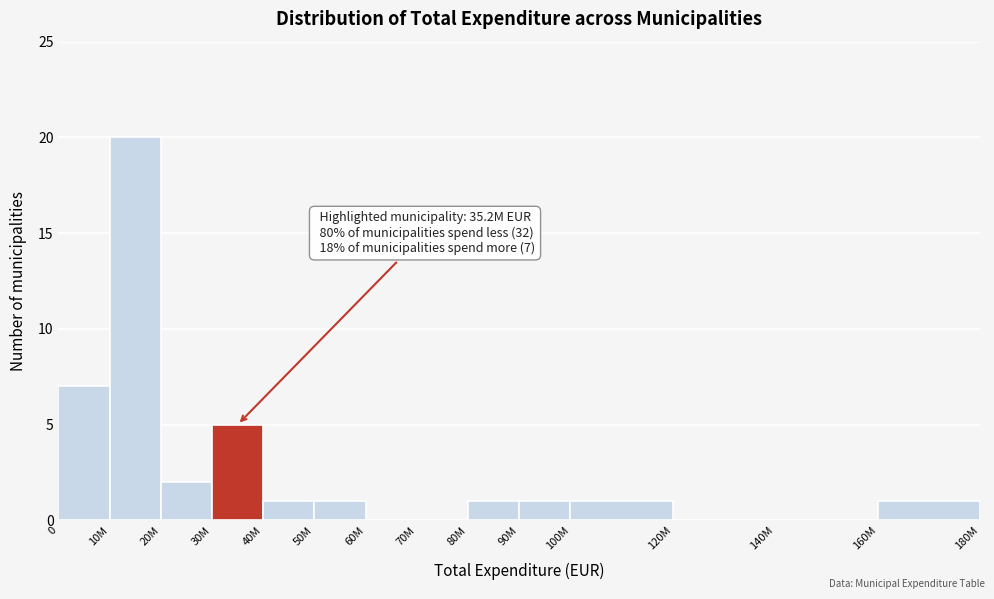

Reading left to right, transcribe all the data shown in this chart.

0=7	10M=20	20M=2	30M=5	40M=1	50M=1	60M=0	70M=0	80M=1	90M=1	100M=1	120M=0	140M=0	160M=1